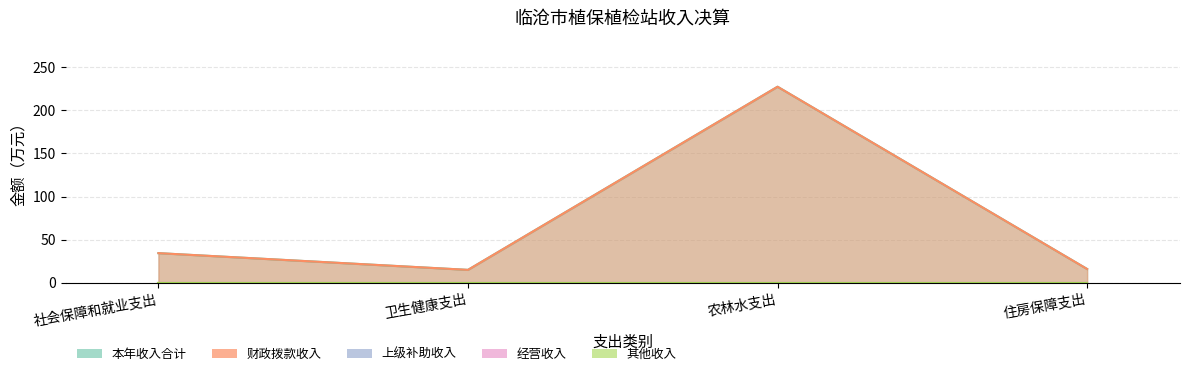

How many categories are shown in the chart?

4